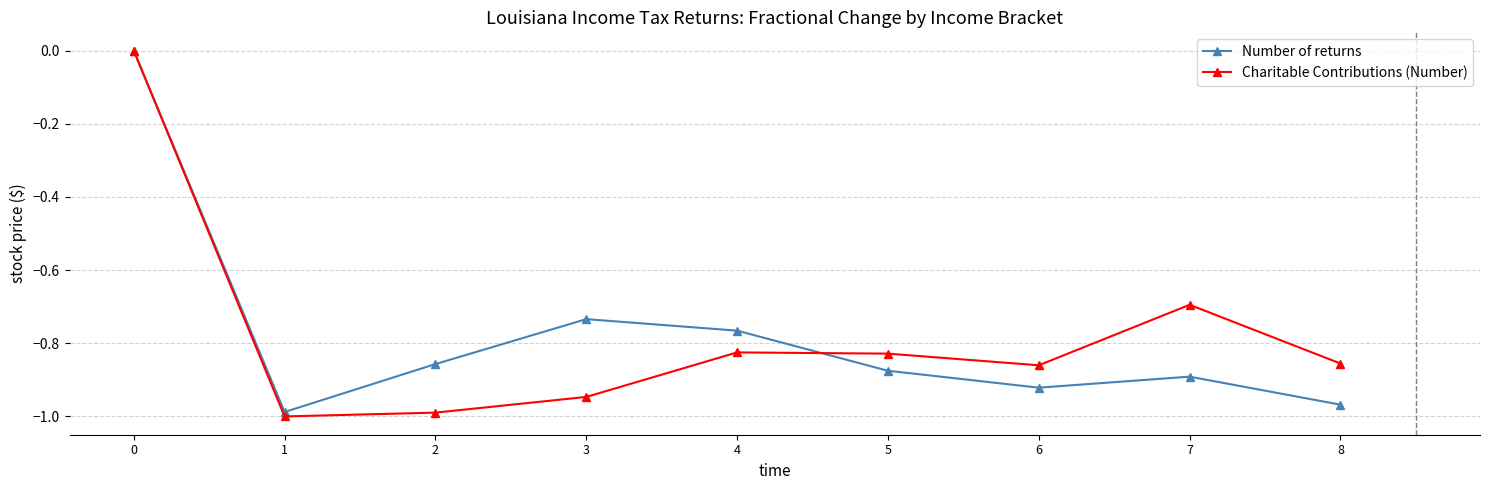

At 2, list the series in order from largest to smallest.

Number of returns, Charitable Contributions (Number)